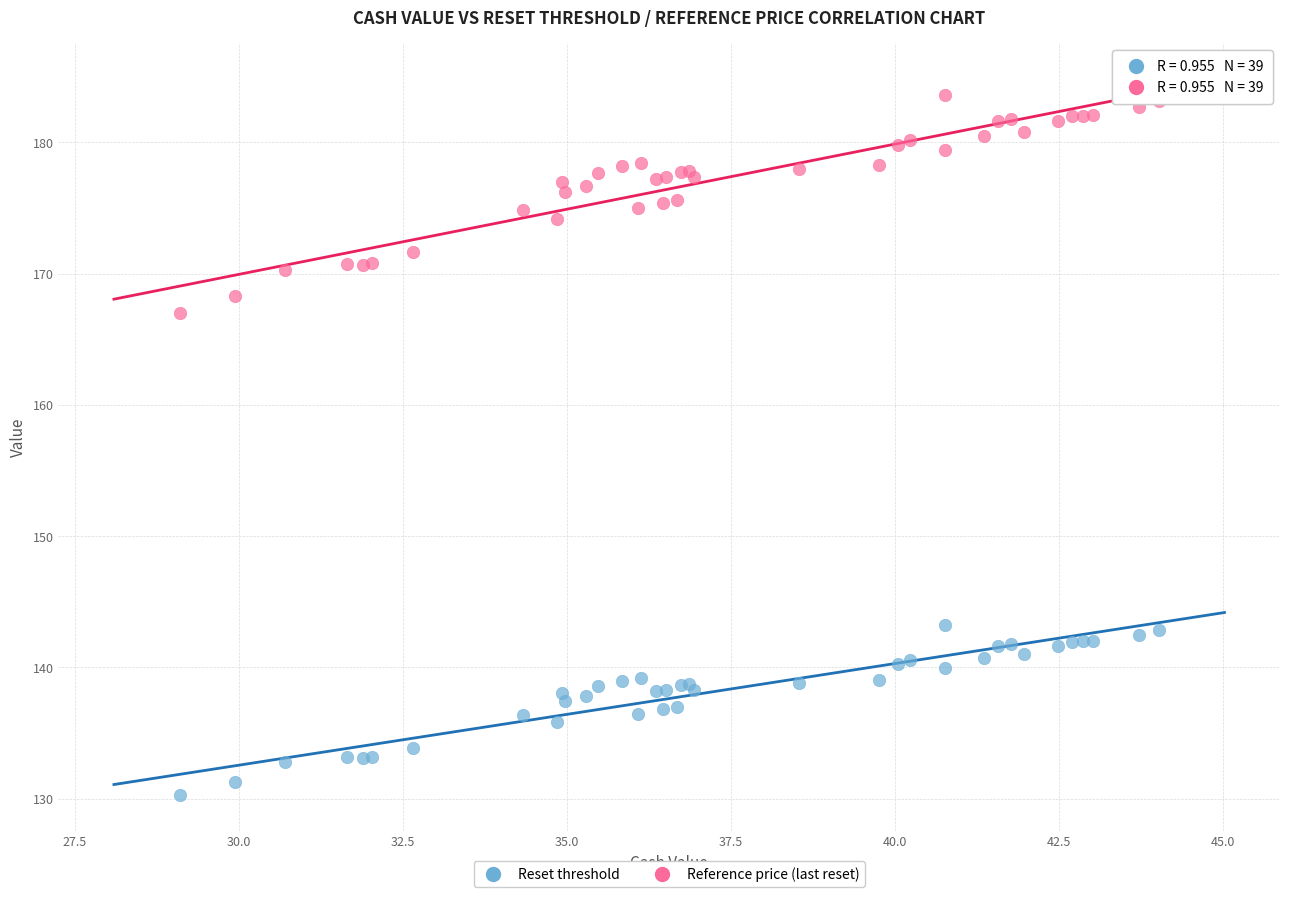

What is the X range (max minus min) for the scatter plot?

14.9